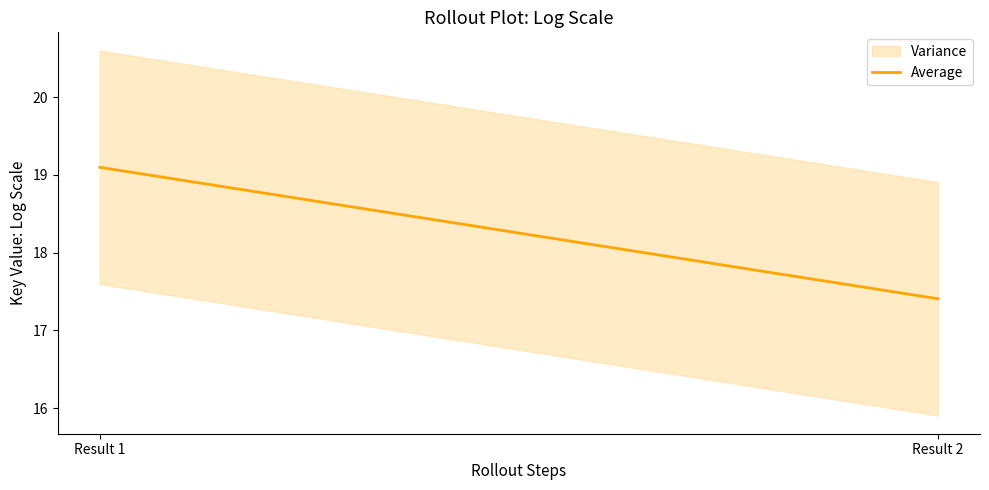

At which label is the value closest to 18?

Result 2